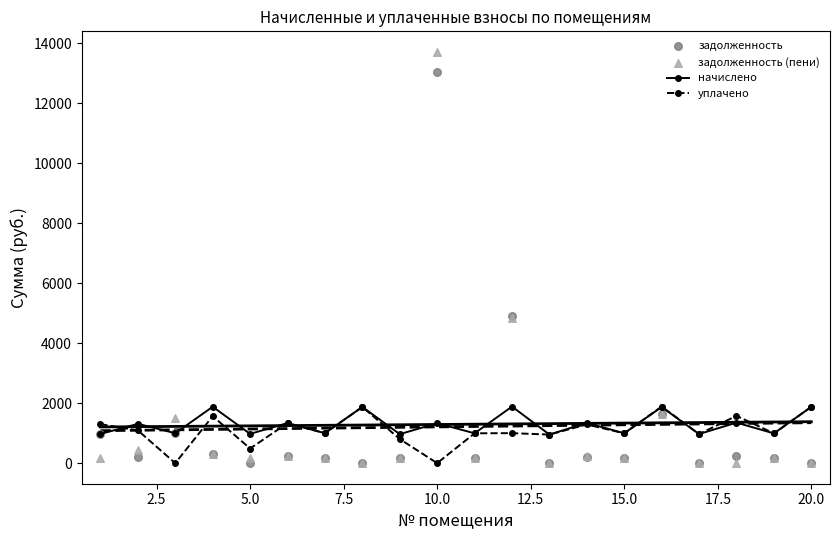

Which series contains the highest Y value?

задолженность (пени)